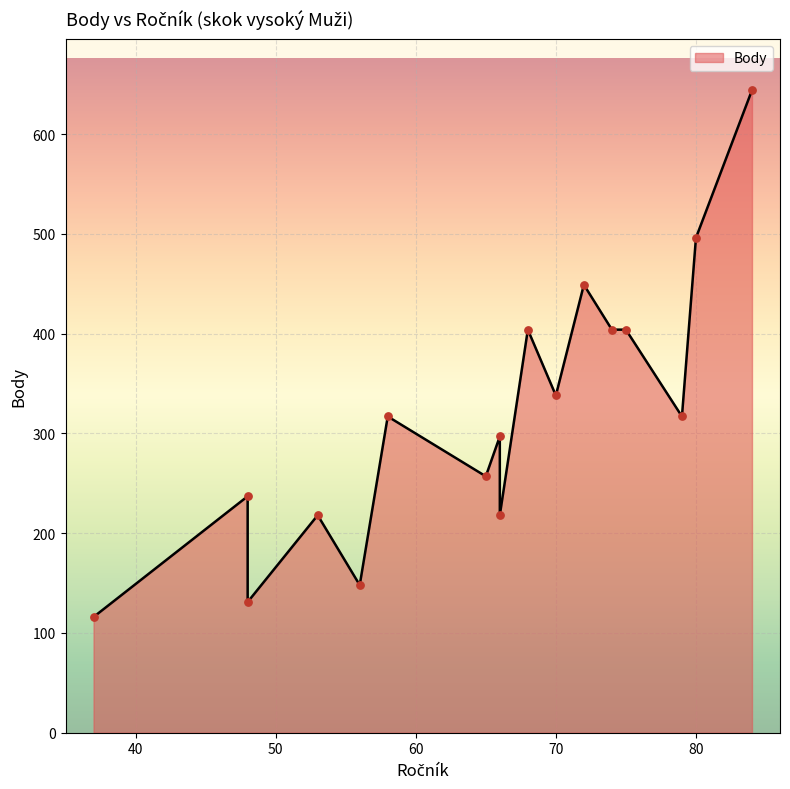

Which has a higher value, 70 or 66?

70